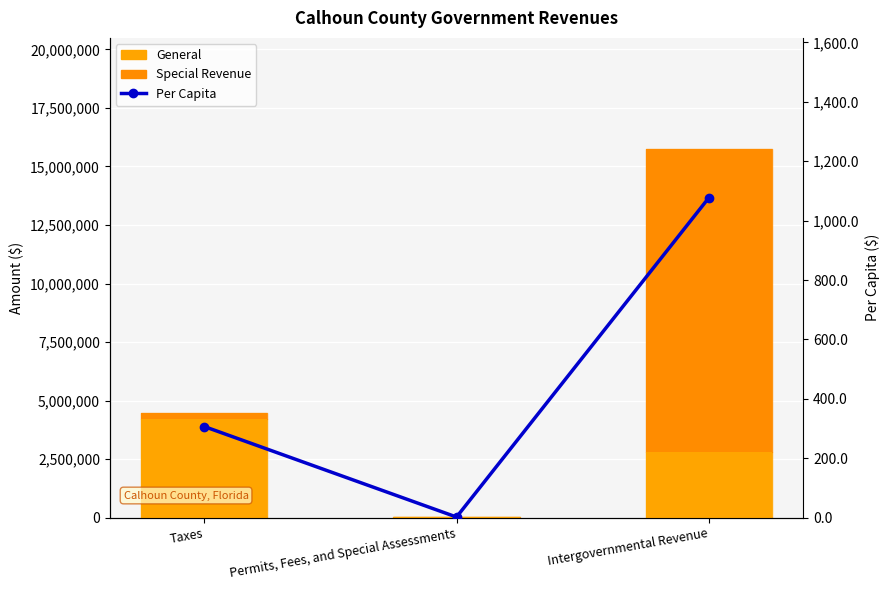

Which series has the largest total across all categories?

Special Revenue